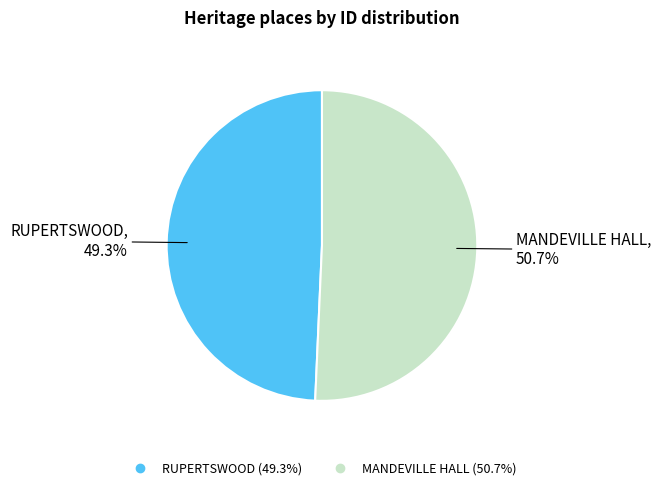

What portion of the pie excludes MANDEVILLE HALL?

49.3%